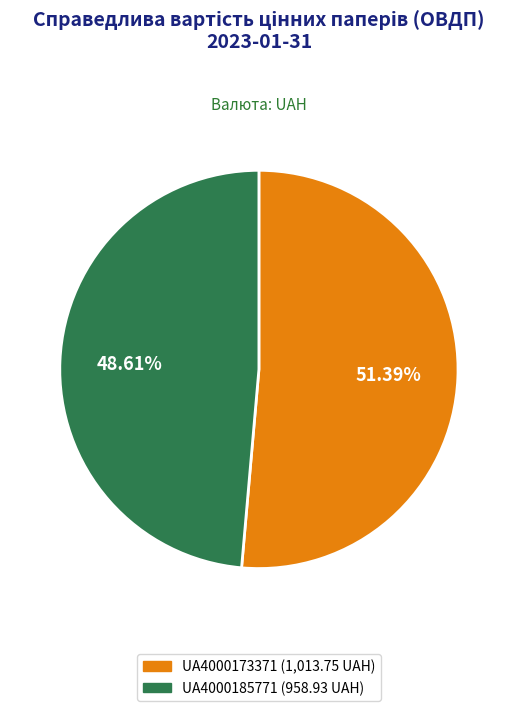

How many segments does this pie chart have?

2